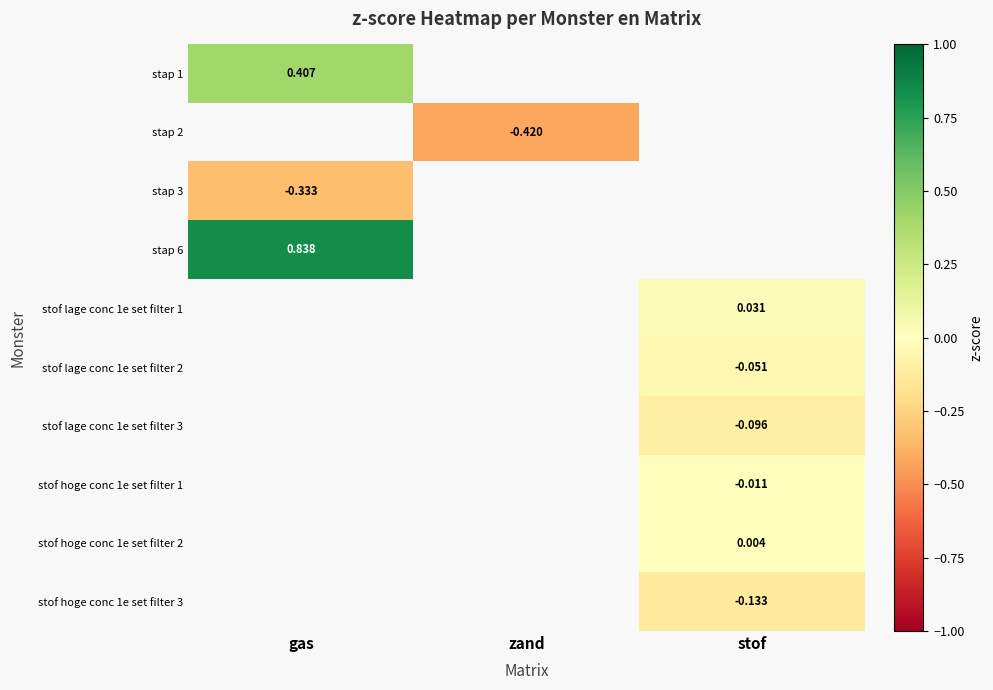

Is the value of stof hoge conc 1e set filter 3 at stof greater than the value of stof lage conc 1e set filter 2 at stof?

No